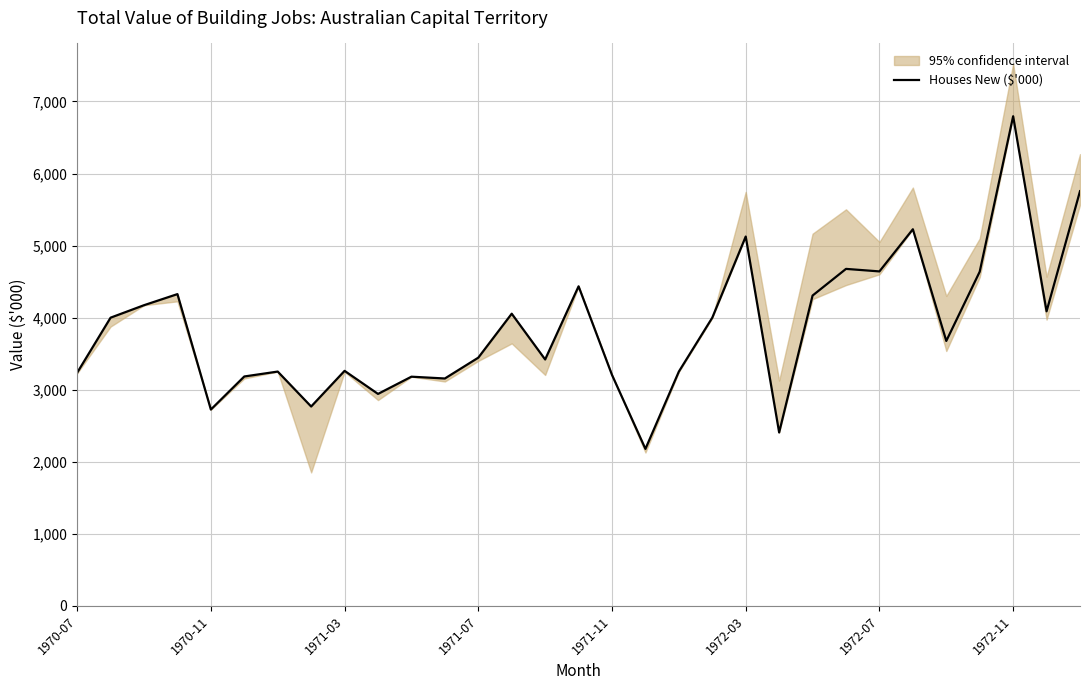

Reading right to left, list all the values displayed in this chart.

5755	4088	6795	4638	3677	5227	4642	4677	4307	2407	5126	4000	3252	2179	3205	4435	3420	4055	3445	3156	3181	2942	3262	2767	3252	3184	2725	4327	4173	4000	3236